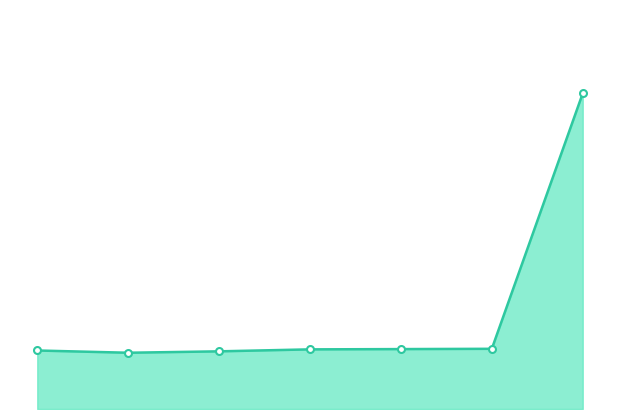

Is this an area chart (filled region under the line)?

Yes